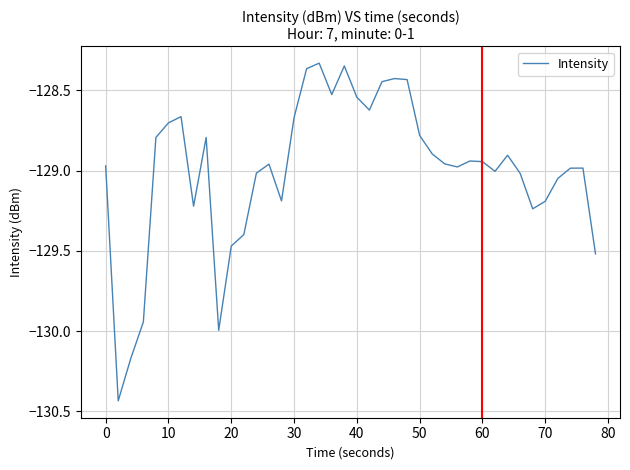

How many interior local peaks (higher than both neighbors) does the data have?

9